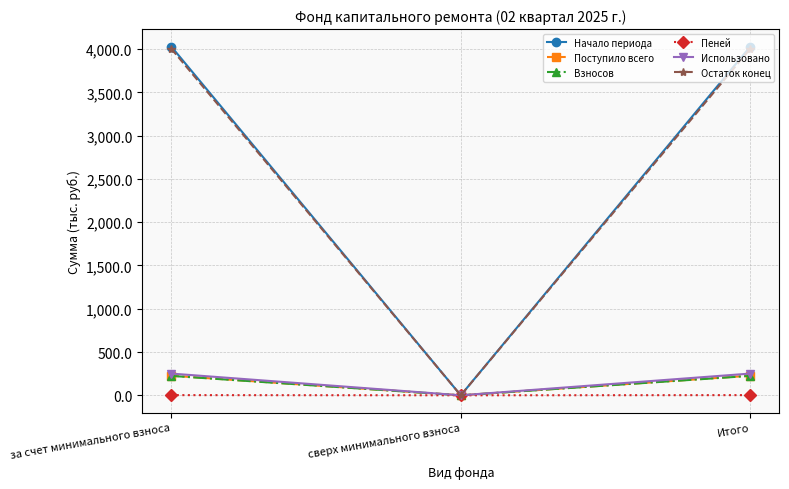

What is the difference between the maximum and minimum values in the Поступило всего series?

226.5